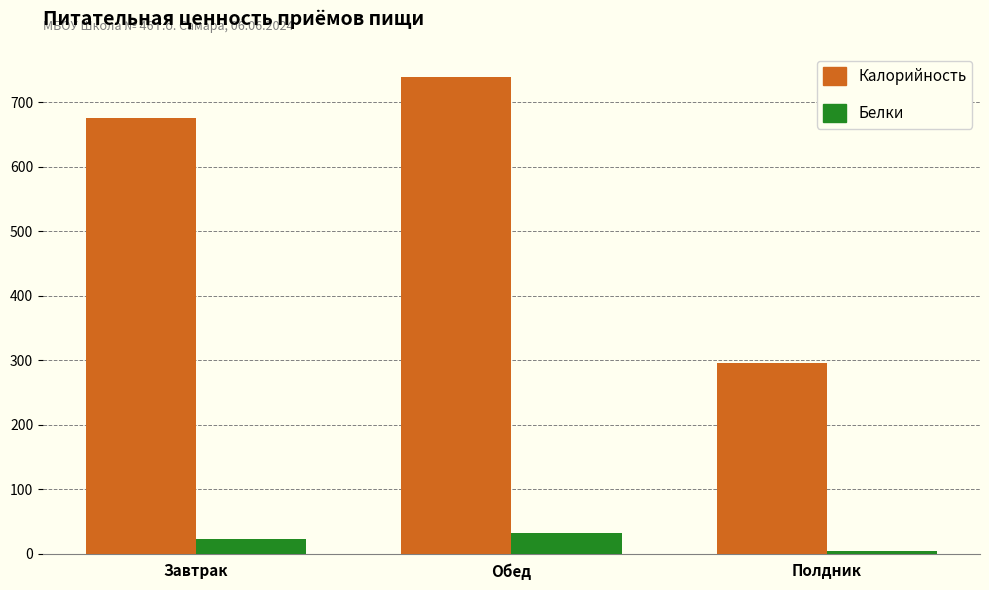

The value of Калорийность at Завтрак is 676.0. True or false?

True